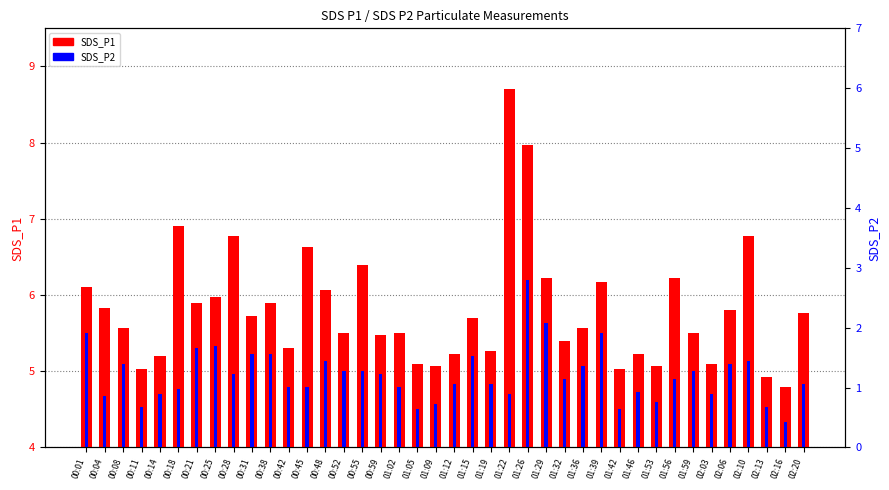

What is the difference between the highest and lowest values at 01:53?

0.5